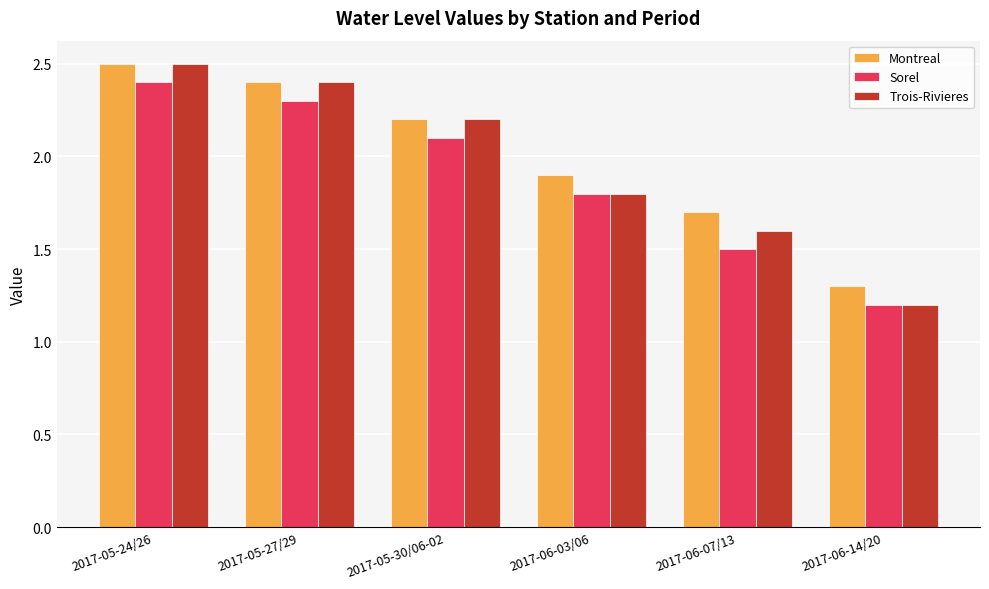

What is the sum of all Trois-Rivieres values?

11.7